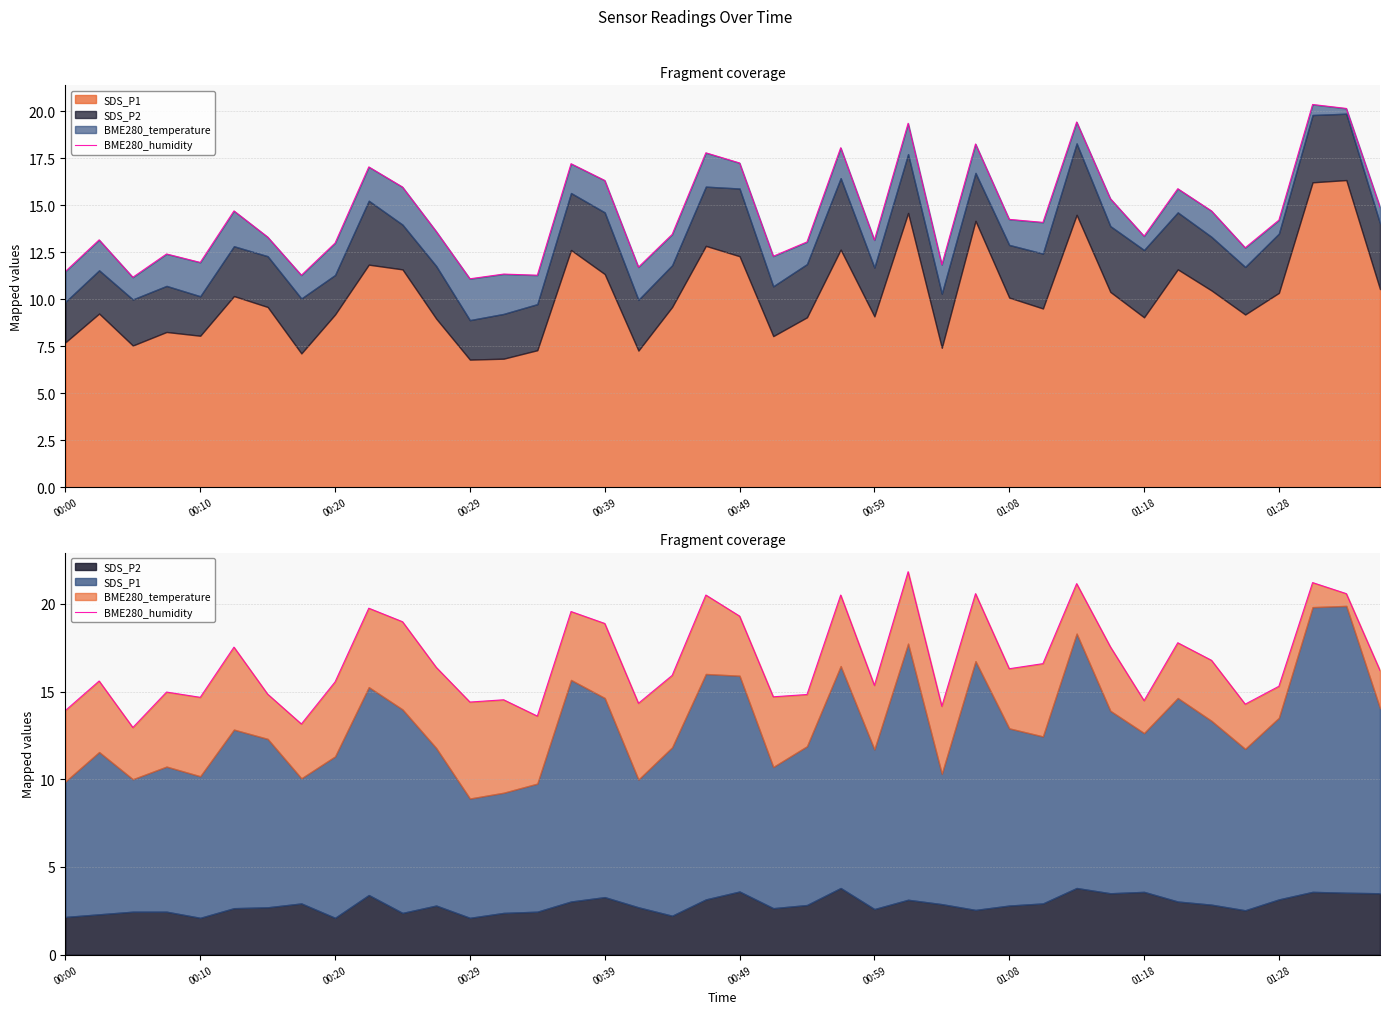

What is the sum of the values at 01:08 and 36?

28.5